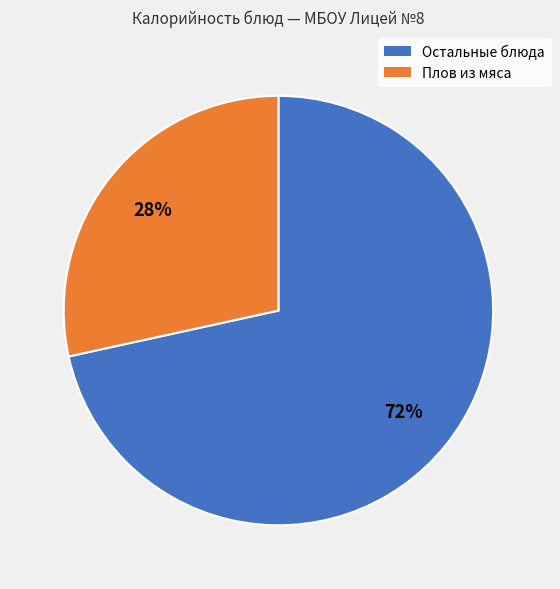

How many segments does this pie chart have?

2